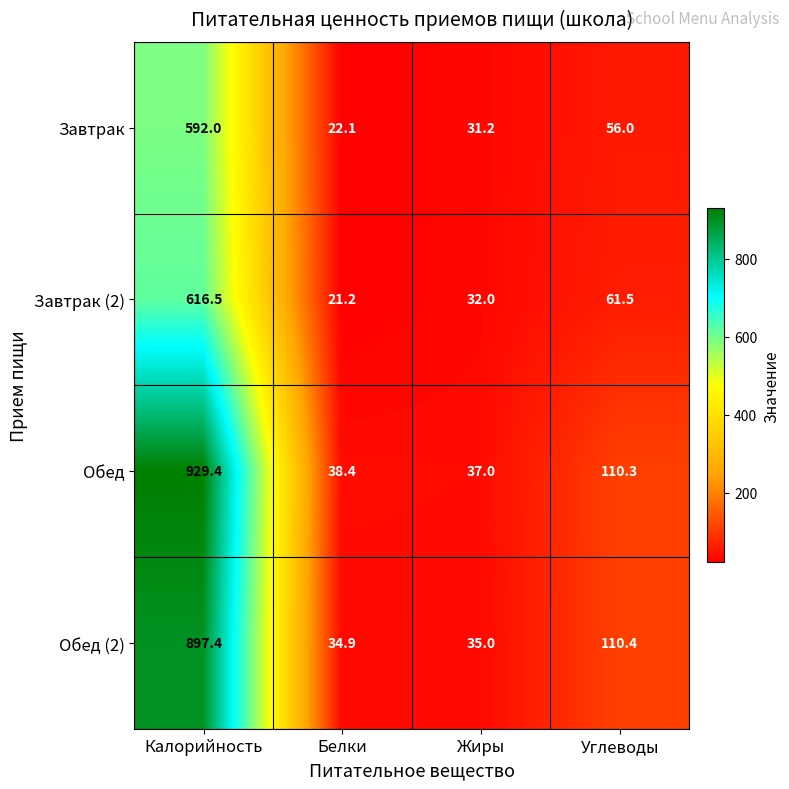

Which series changed the most between Белки and Жиры?

Завтрак (2)